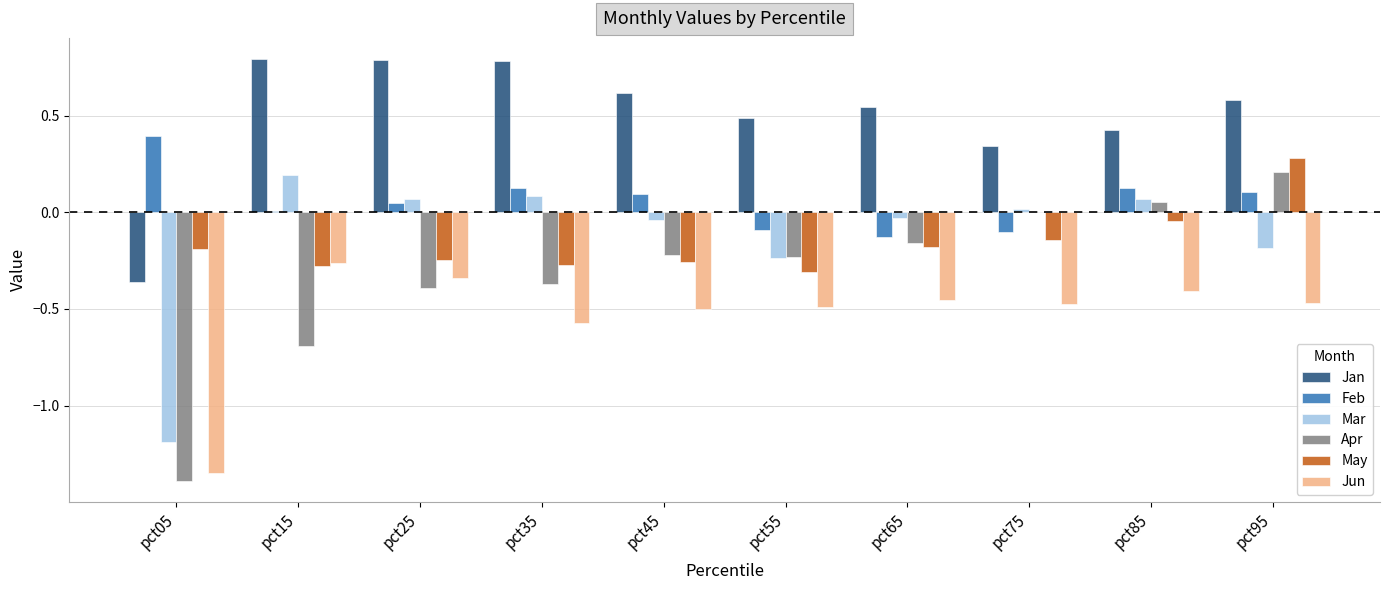

Between pct05 and pct75, which series saw the biggest shift?

Apr